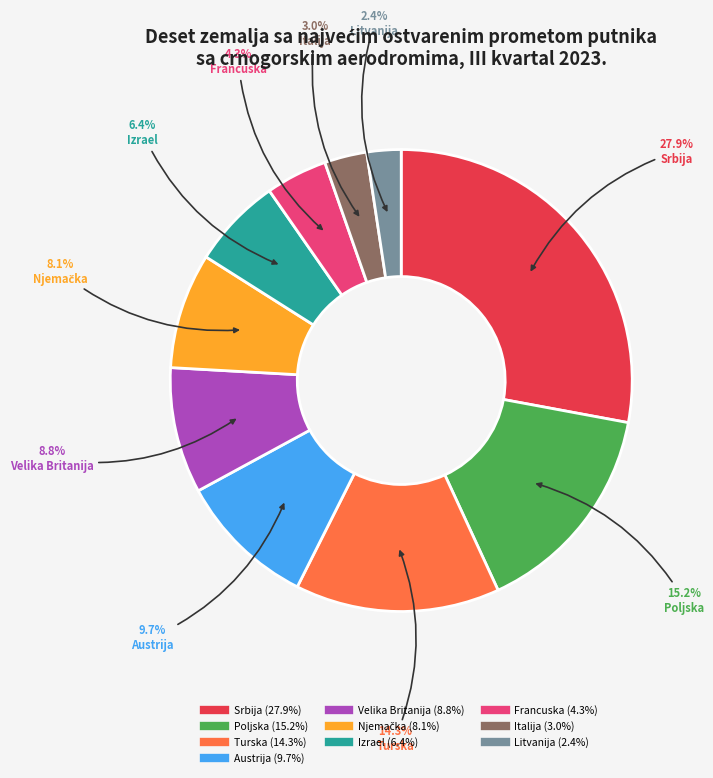

Is Francuska the majority of the pie?

No